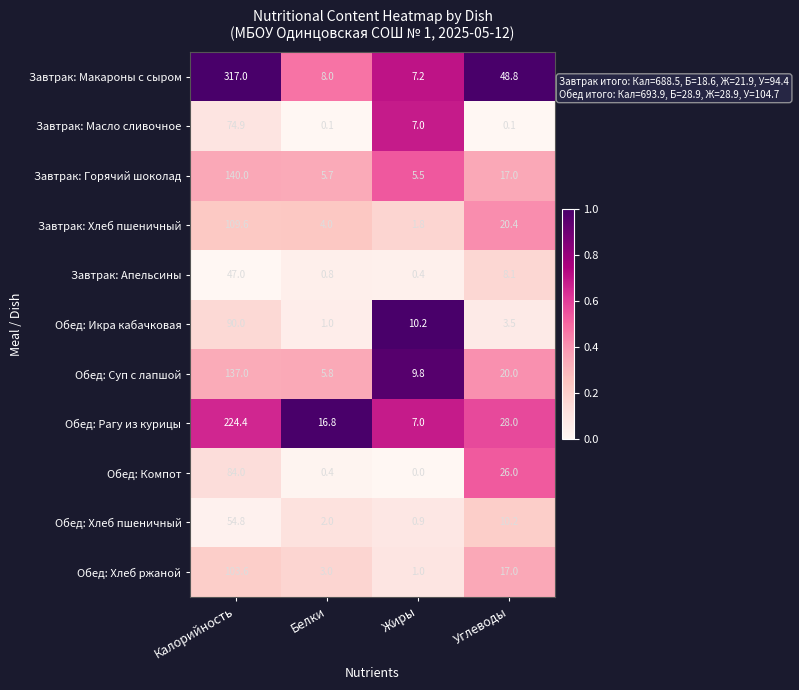

What is the difference between the maximum and minimum values in the Обед: Рагу из курицы series?

217.4